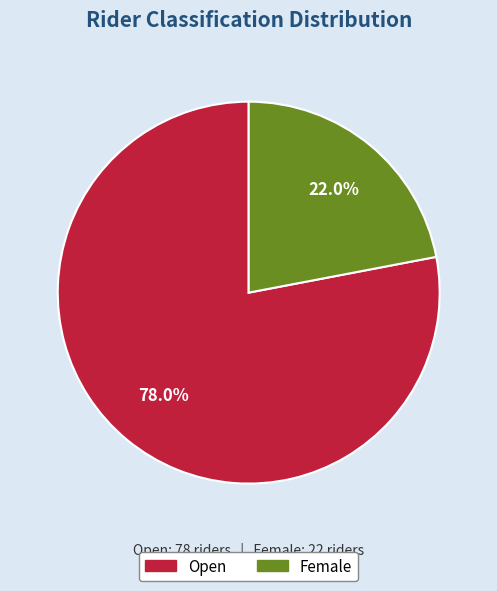

What percentage is the Open slice, to the nearest percent?

78%